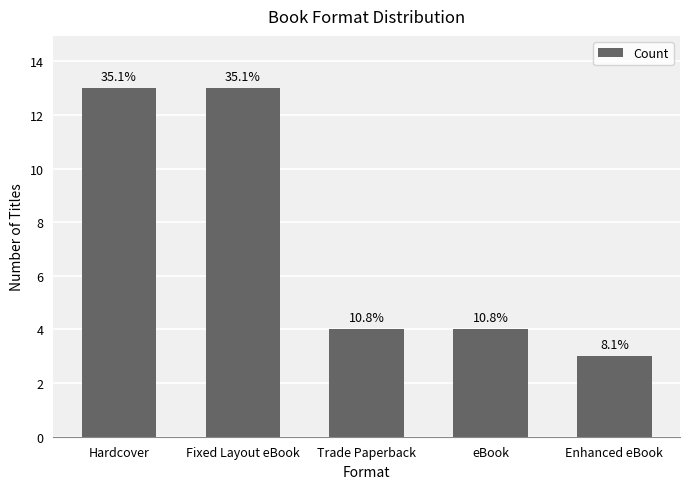

Rank the categories by value from lowest to highest.

Enhanced eBook, Trade Paperback, eBook, Hardcover, Fixed Layout eBook